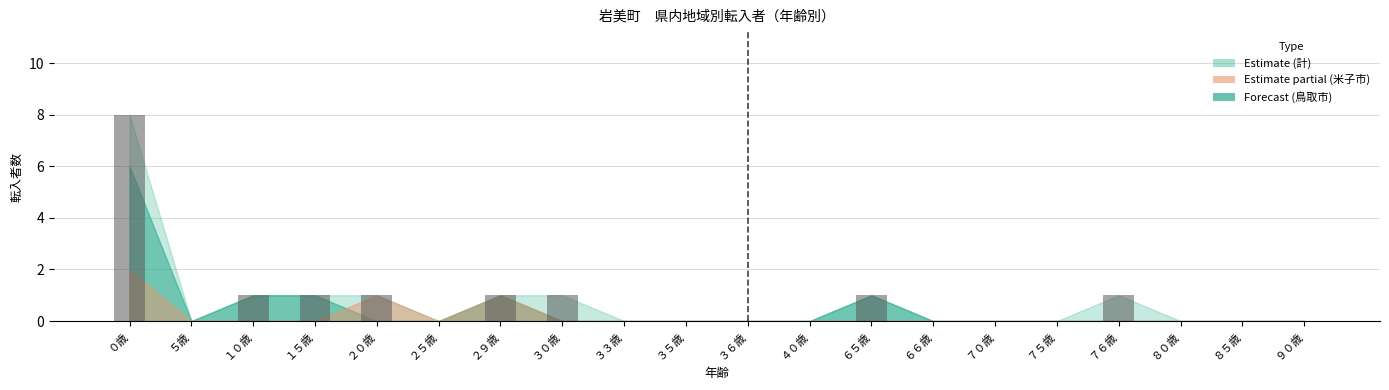

How many data points does each series have?

20